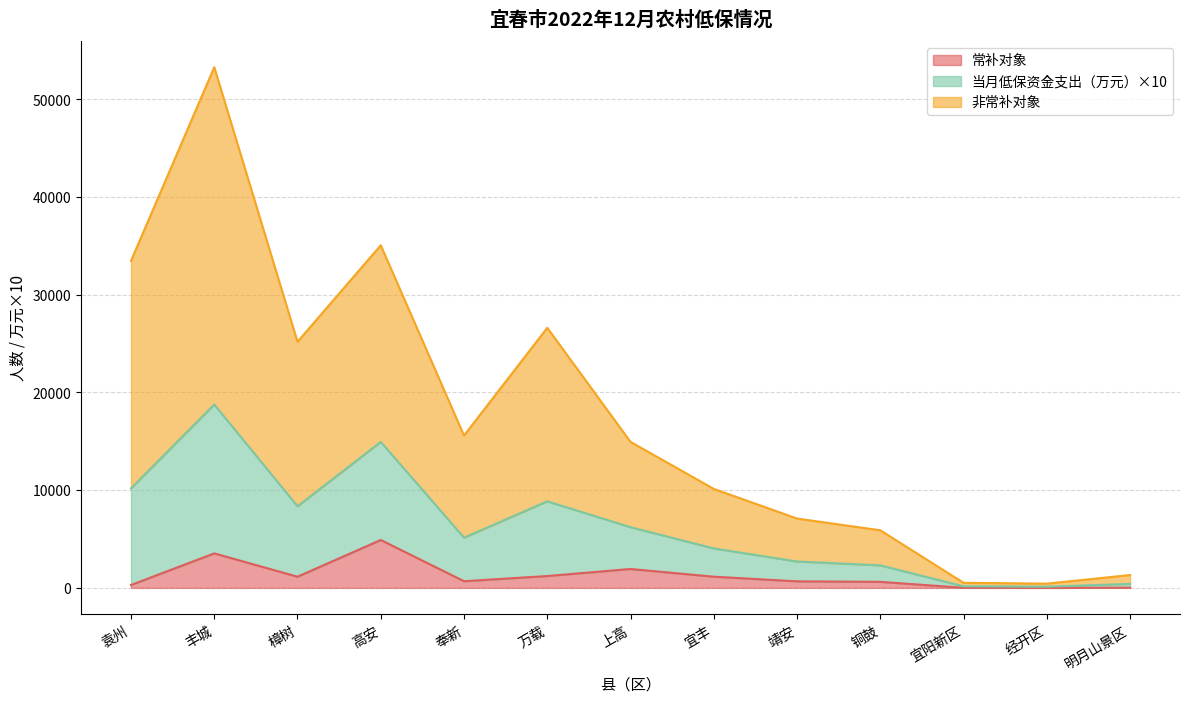

What position from the right is 靖安?

5